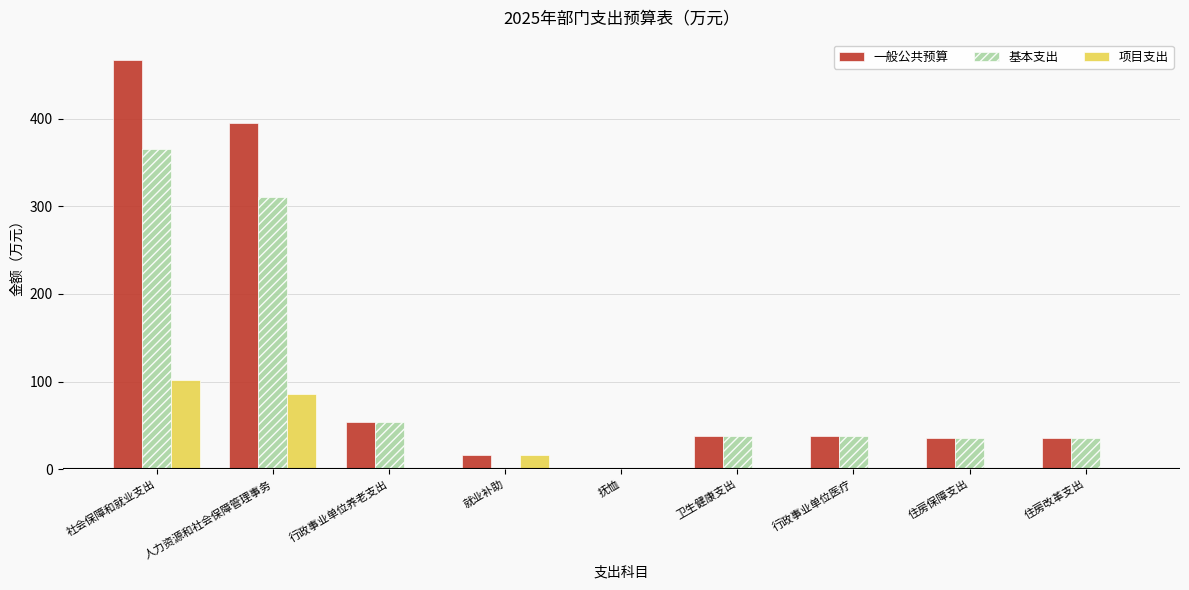

Is the value of 一般公共预算 at 人力资源和社会保障管理事务 greater than the value of 基本支出 at 社会保障和就业支出?

Yes